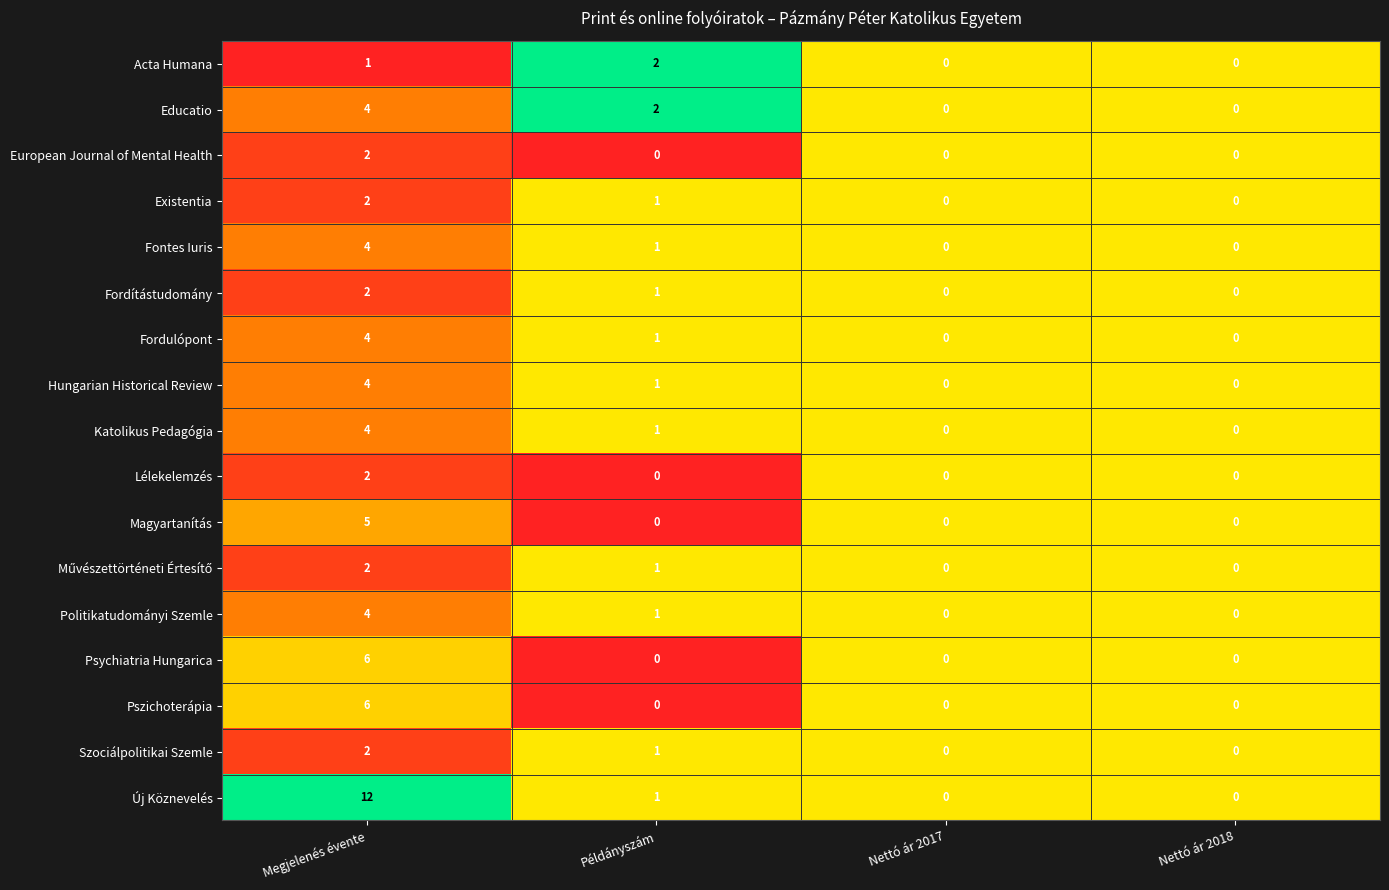

At which category is the sum across all series the highest?

Megjelenés évente